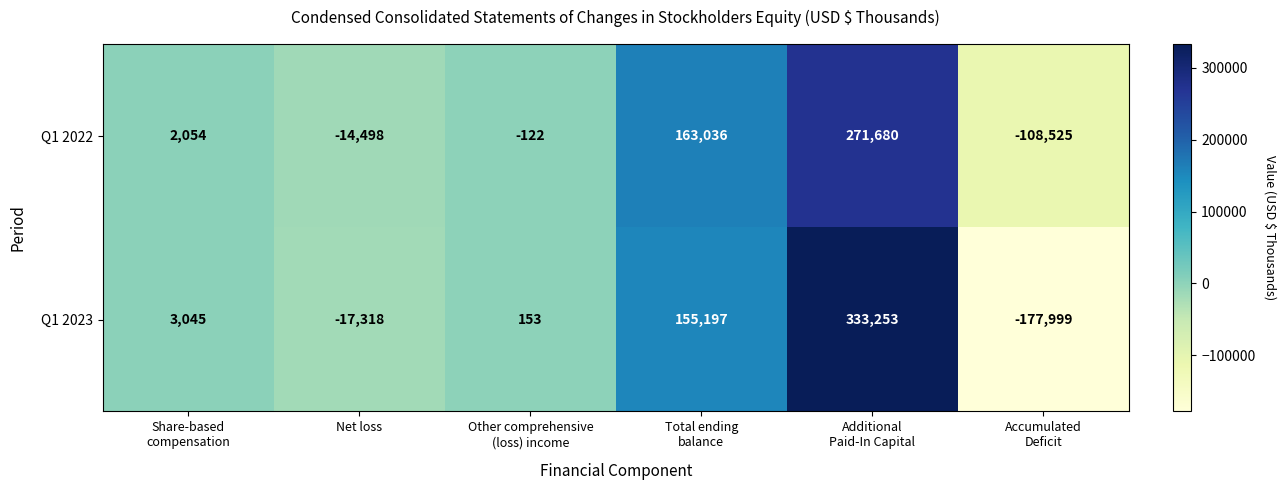

Reading left to right, transcribe all the data shown in this chart.

Q1 2022: 2054	-14498	-122	163036	271680	-108525
Q1 2023: 3045	-17318	153	155197	333253	-177999